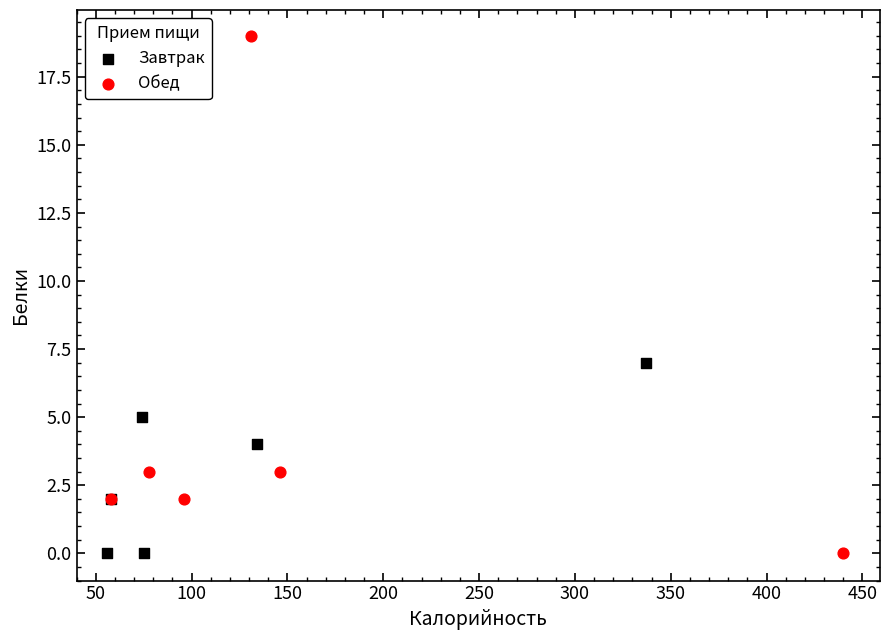

Which series reaches the maximum Y coordinate?

Обед